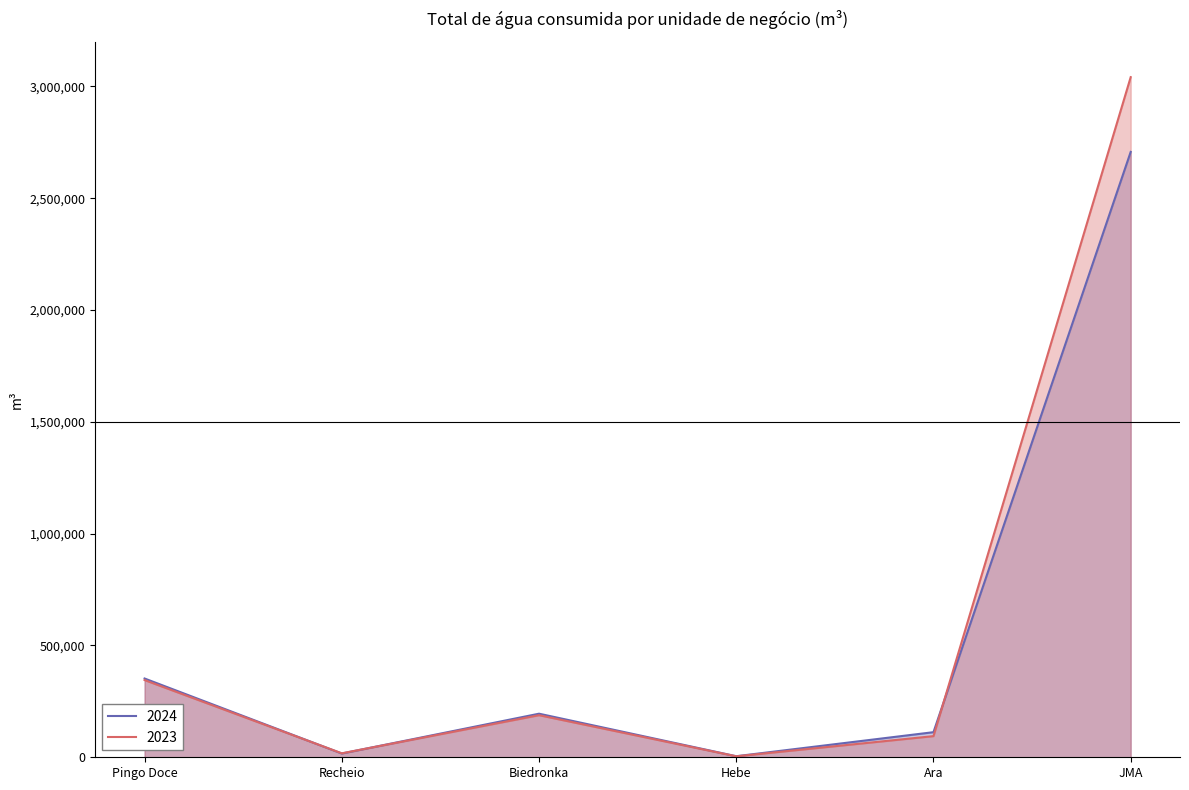

Where does the 2024 series first go above 194888?

Pingo Doce